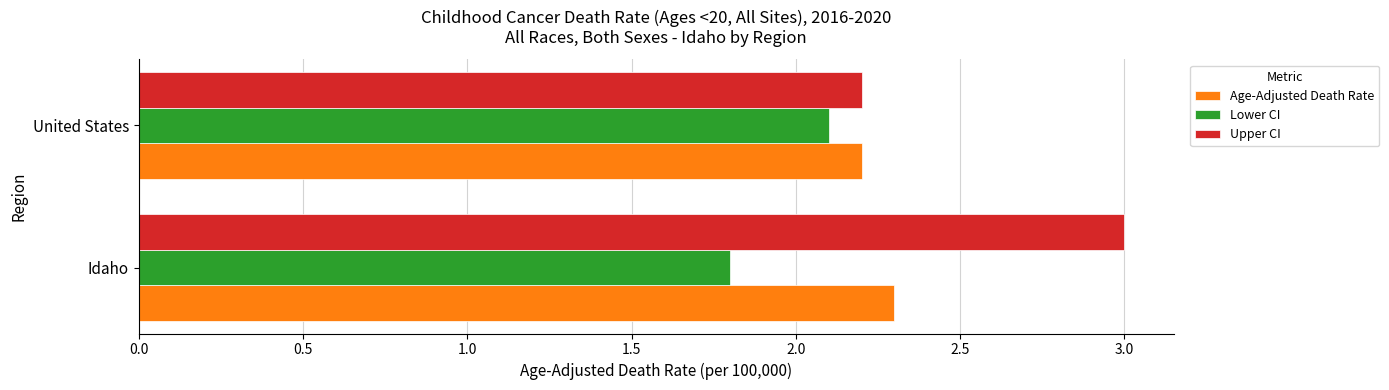

Count the Lower CI values in the range 1 to 2.

1